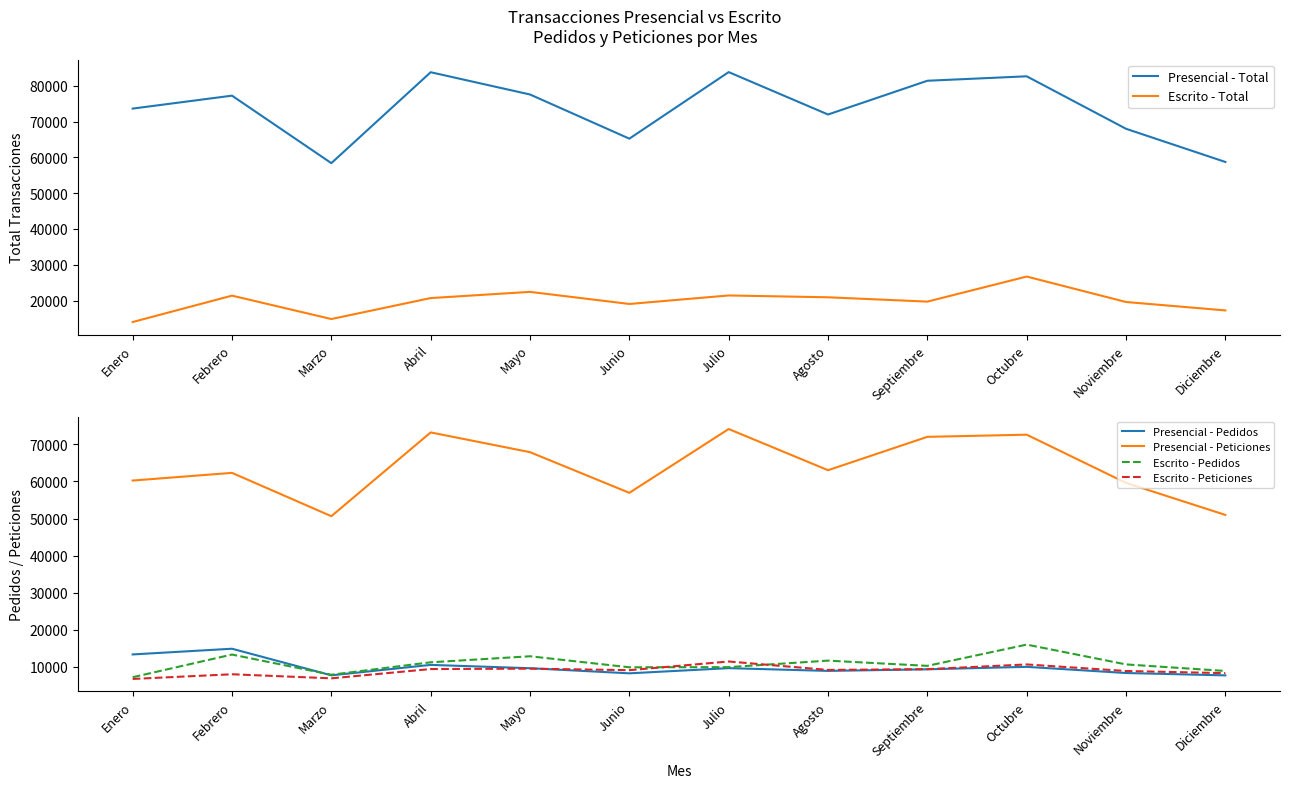

What is the difference between the second highest and second lowest values in the Presencial - Peticiones series?

22237